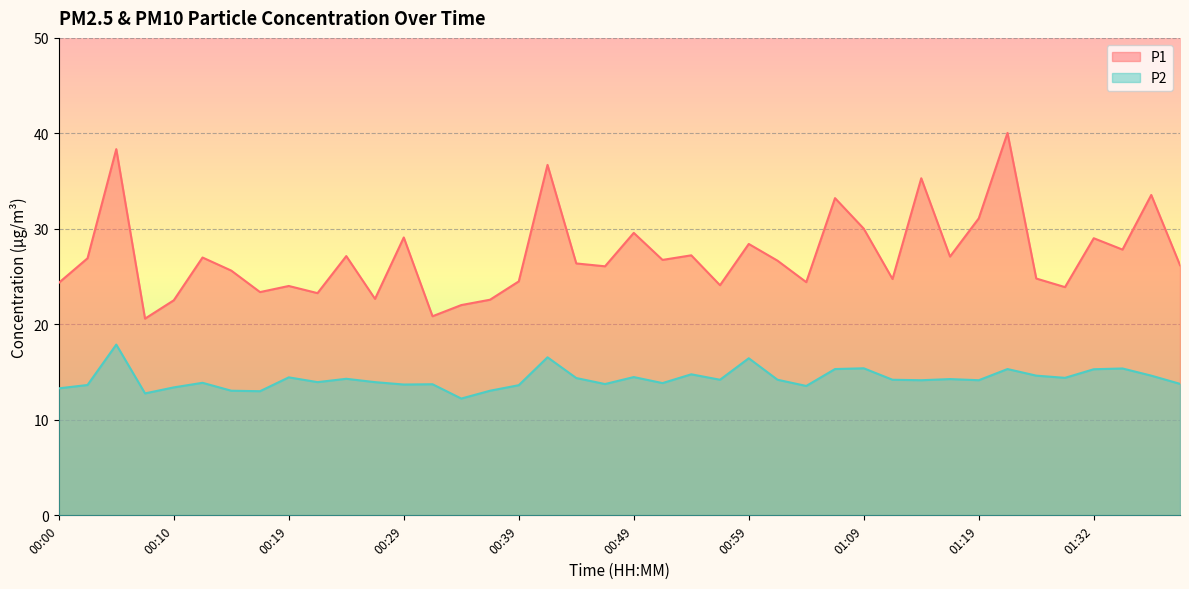

What position from the left is 00:32?

14